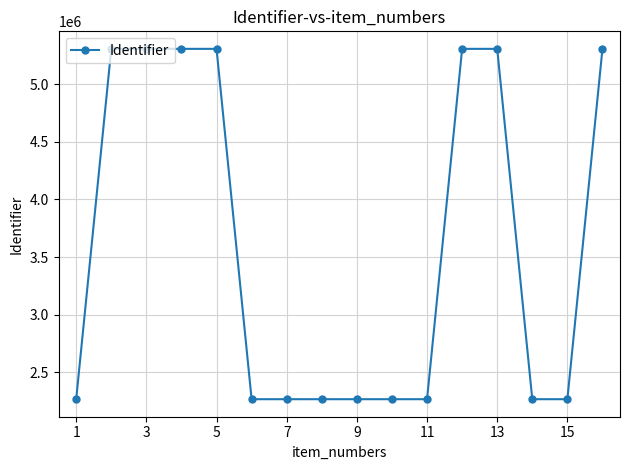

What is the minimum value shown in the chart?

2265710